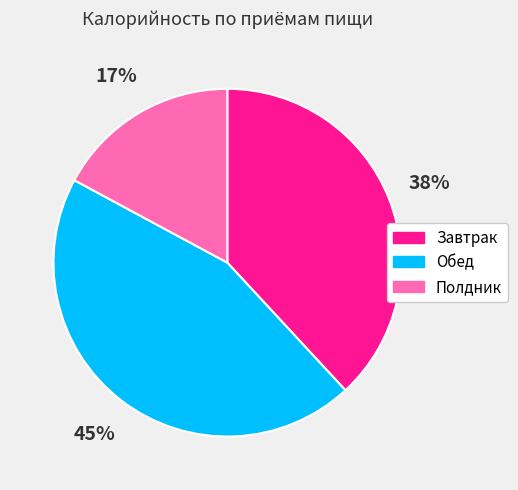

Is there a majority slice in this chart?

No